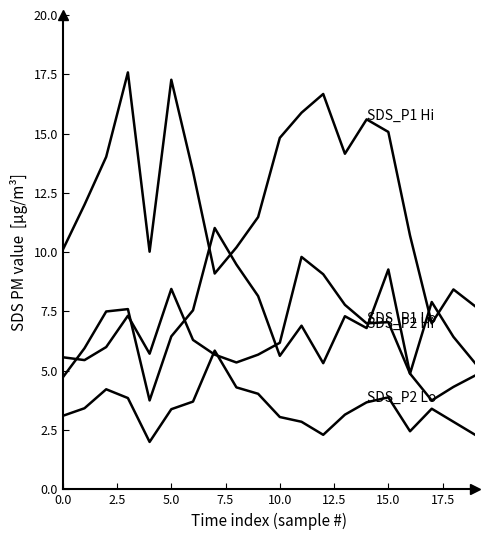

How many lines are shown in the chart?

4